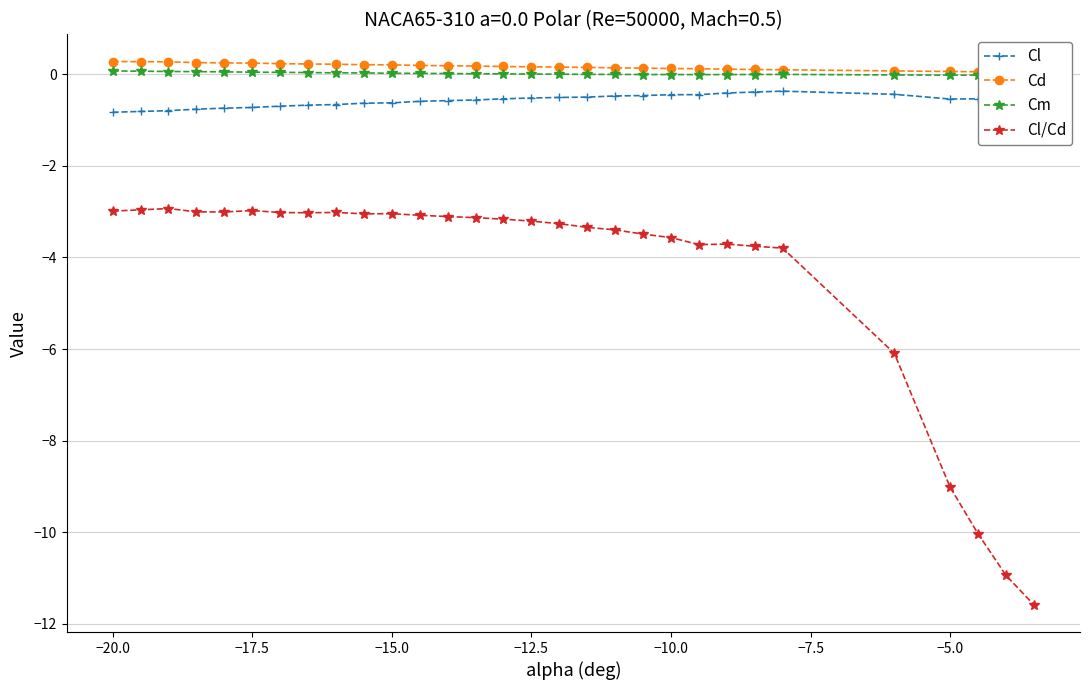

What is the maximum value shown in the chart?

0.3